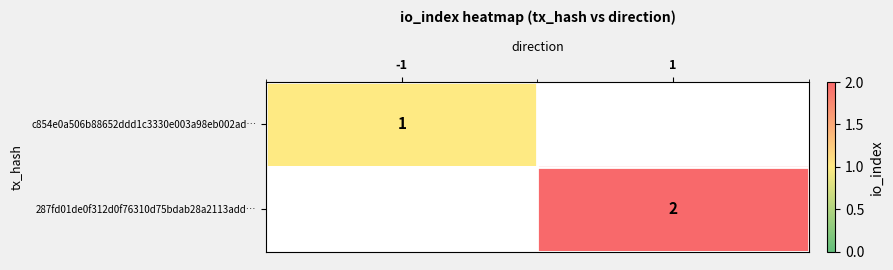

Where is c854e0a506b88652ddd1c3330e003a98eb002ad… nearest to the value 1?

-1